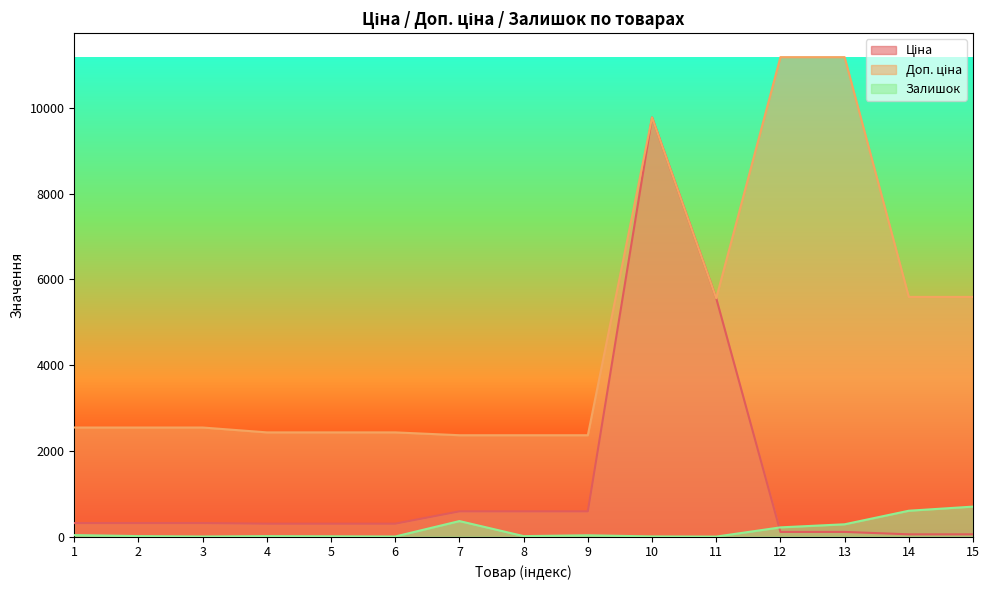

Which category has the highest value in the Залишок series?

15